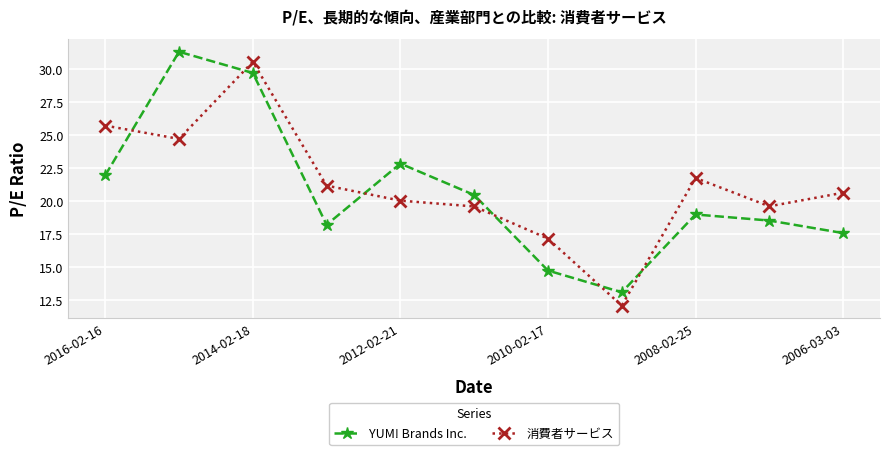

What is the minimum value shown in the chart?

12.1